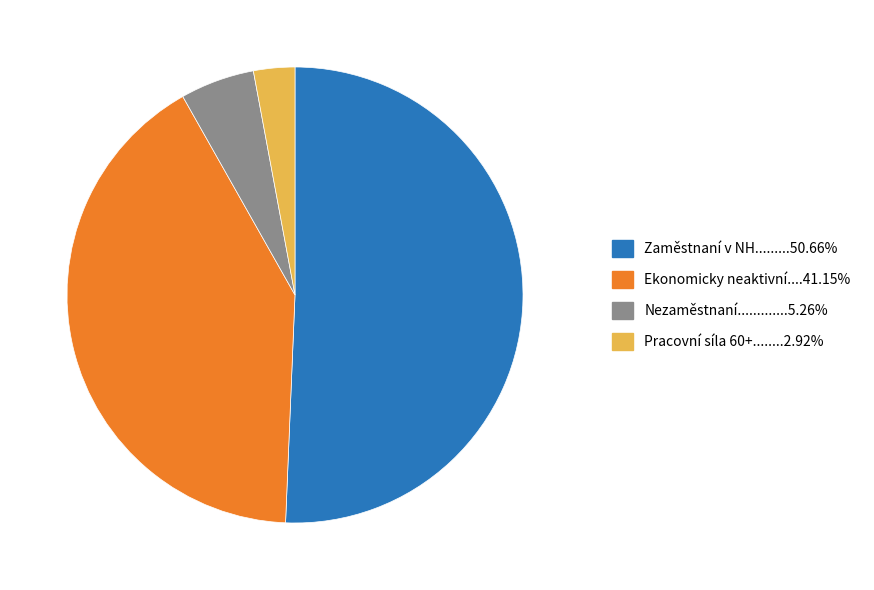

Is there a majority slice in this chart?

Yes